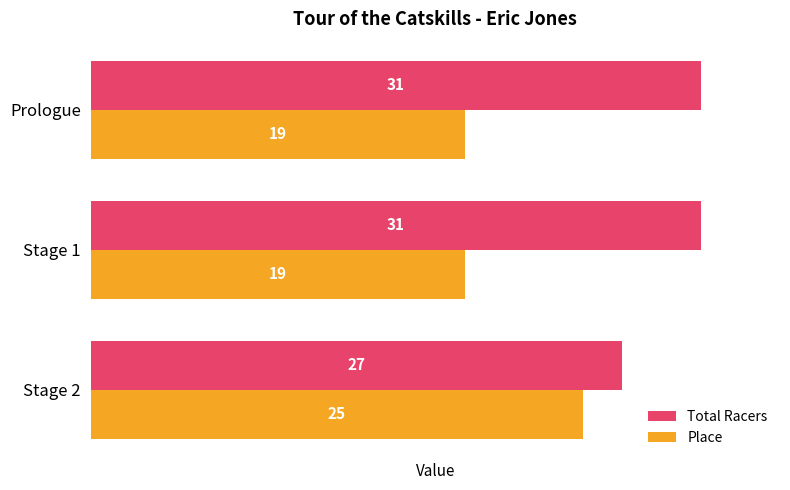

At Stage 1, list the series in order from largest to smallest.

Total Racers, Place